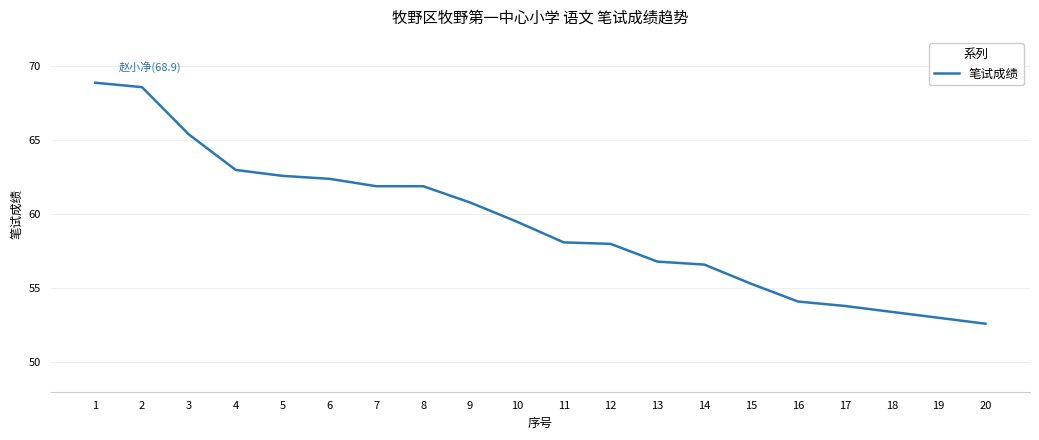

What value does the data have at 14?

56.6